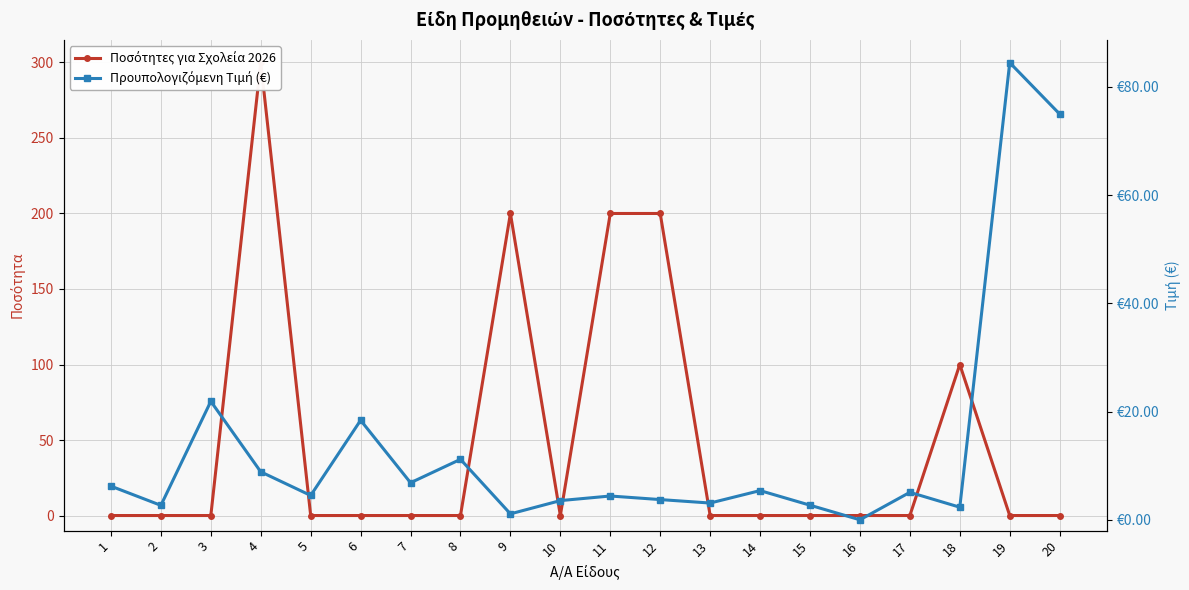

At which label does Ποσότητες για Σχολεία 2026 reach its minimum?

1